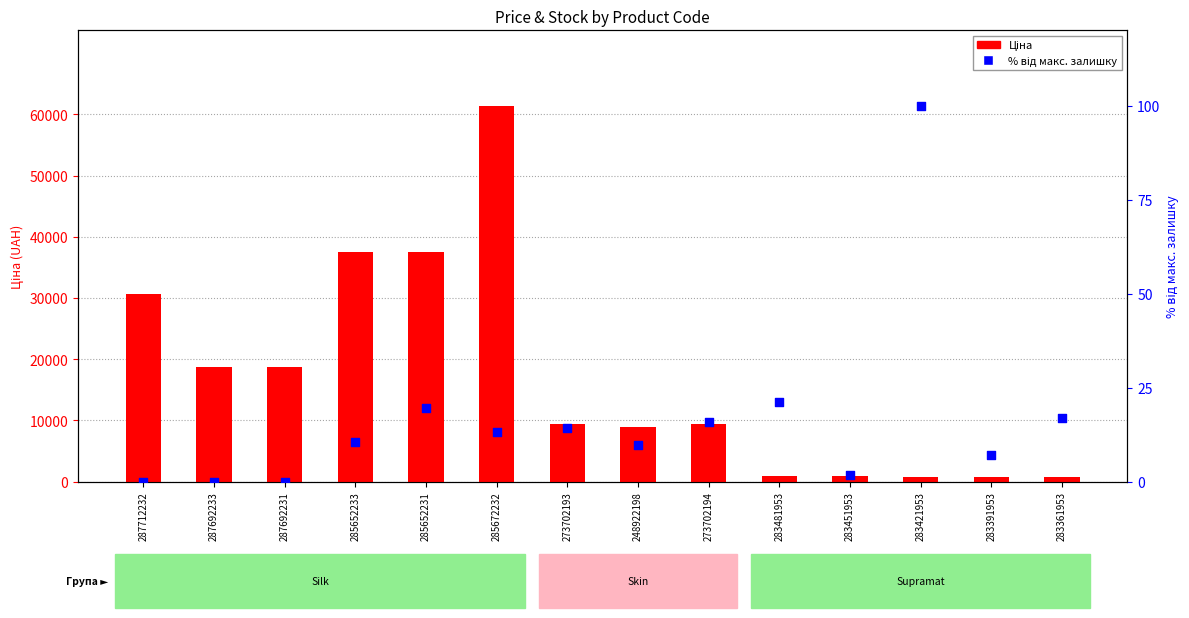

Which series contains the lowest Y value?

% від макс. залишку